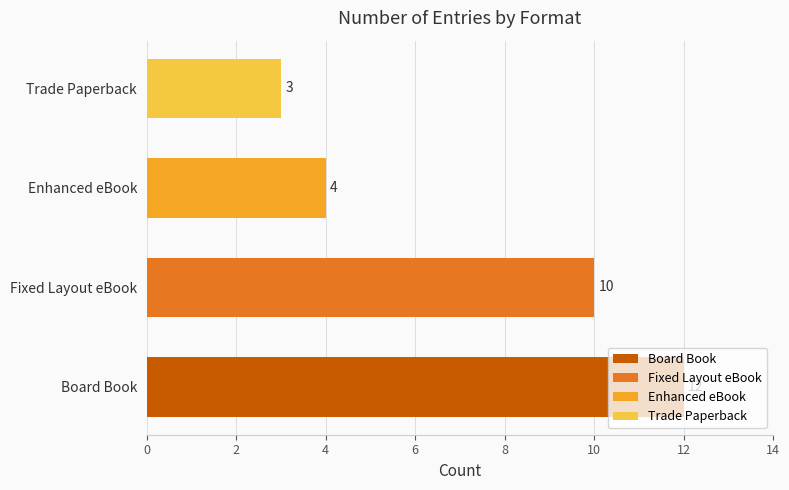

At which category does the chart reach its peak across all series?

Board Book